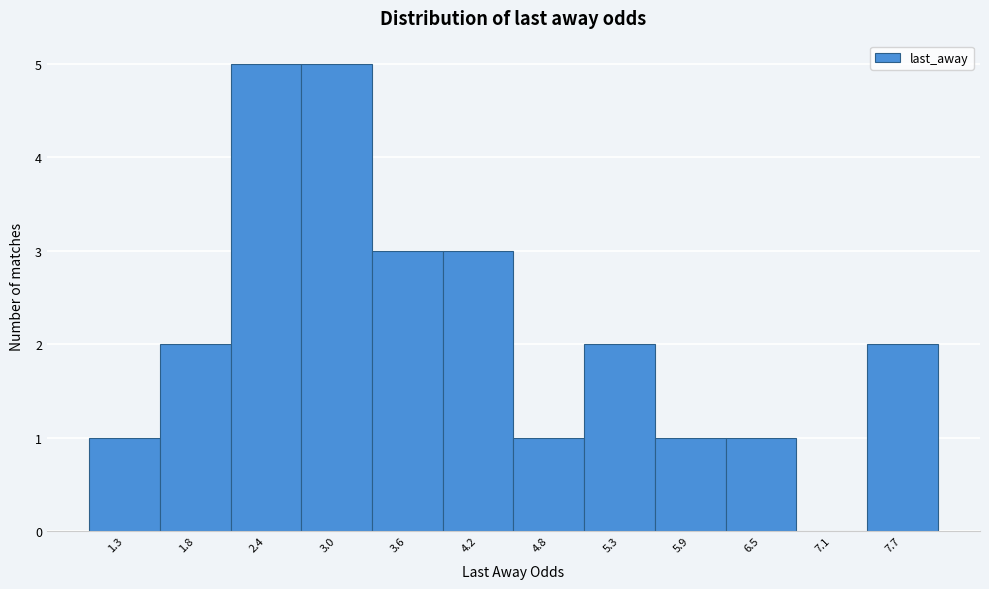

What is the sum of all values?

26